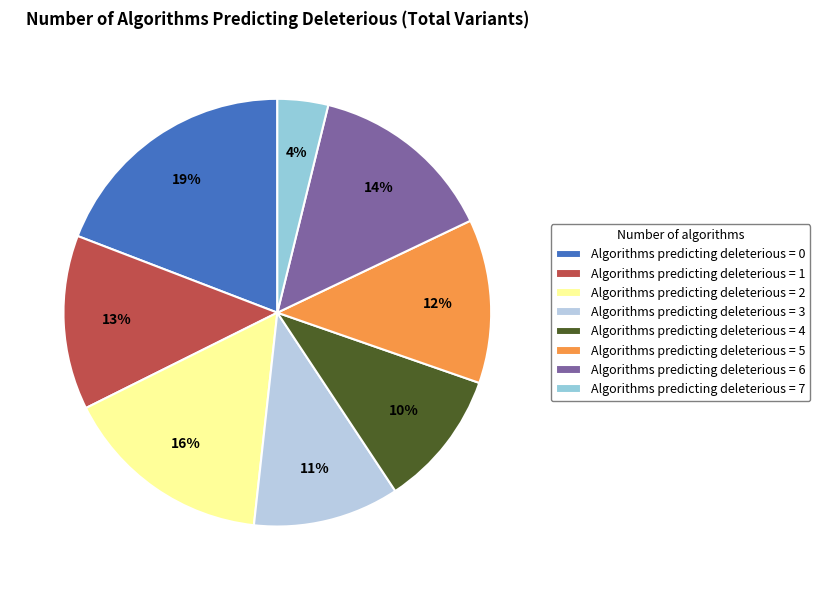

Rank the categories by value from lowest to highest.

Algorithms predicting deleterious = 7, Algorithms predicting deleterious = 4, Algorithms predicting deleterious = 3, Algorithms predicting deleterious = 5, Algorithms predicting deleterious = 1, Algorithms predicting deleterious = 6, Algorithms predicting deleterious = 2, Algorithms predicting deleterious = 0